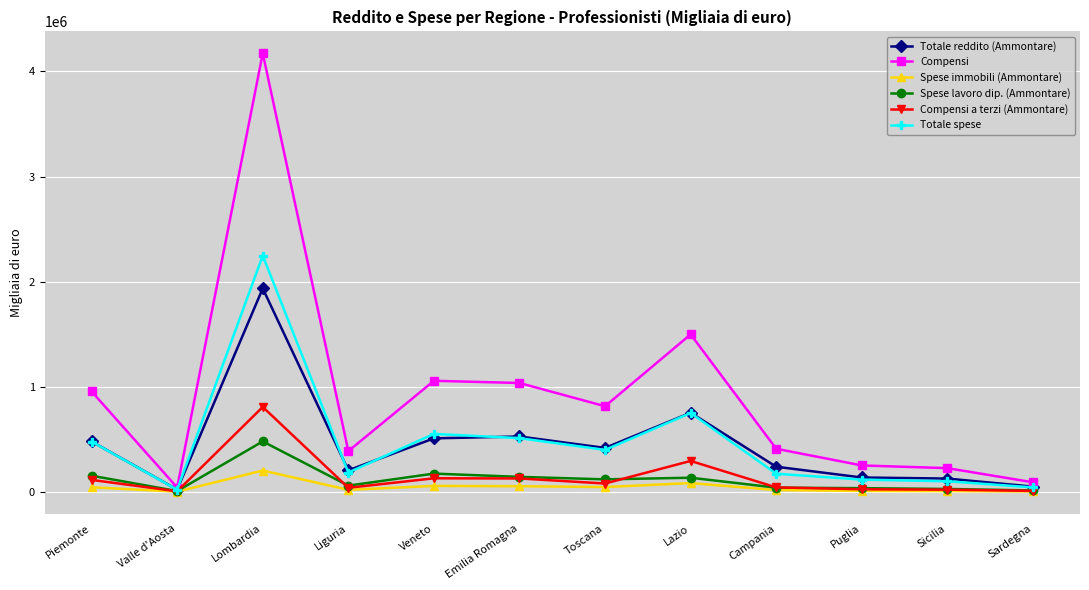

What are all the series names shown in the legend?

Totale reddito (Ammontare), Compensi, Spese immobili (Ammontare), Spese lavoro dip. (Ammontare), Compensi a terzi (Ammontare), Totale spese